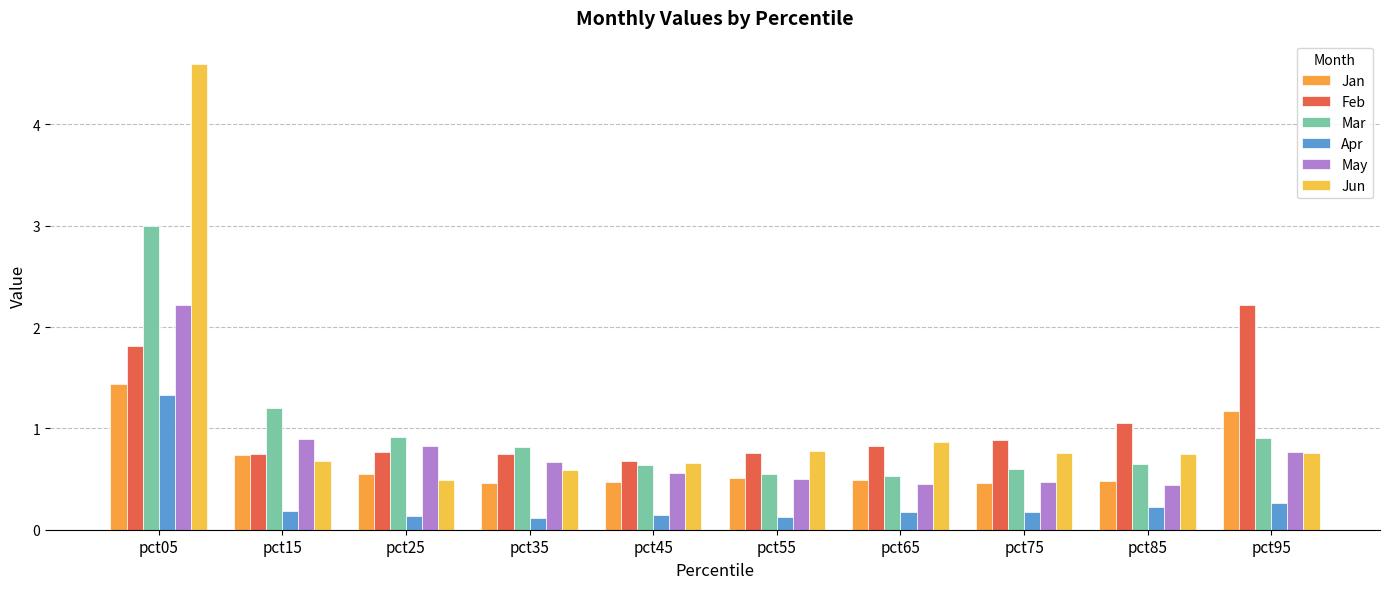

Rank the series by their maximum value, from highest to lowest.

Jun, Mar, Feb, May, Jan, Apr